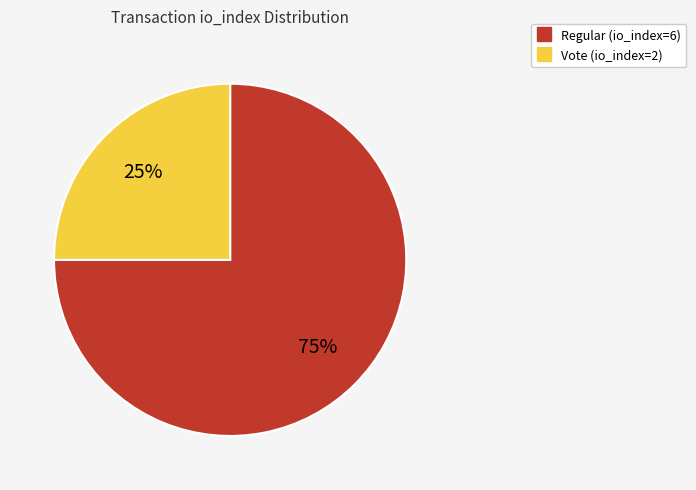

Between Vote (io_index=2) and Regular (io_index=6), which is larger?

Regular (io_index=6)